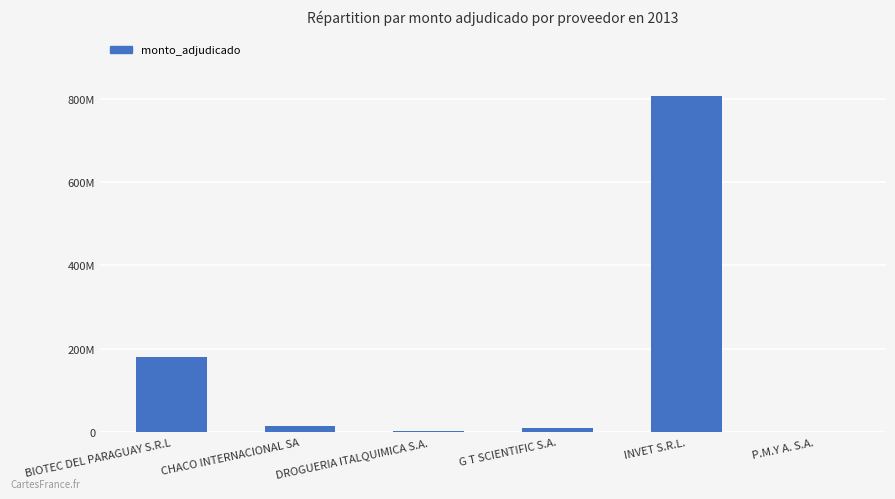

The chart shows a value of 2886887 at DROGUERIA ITALQUIMICA S.A.. True or false?

False